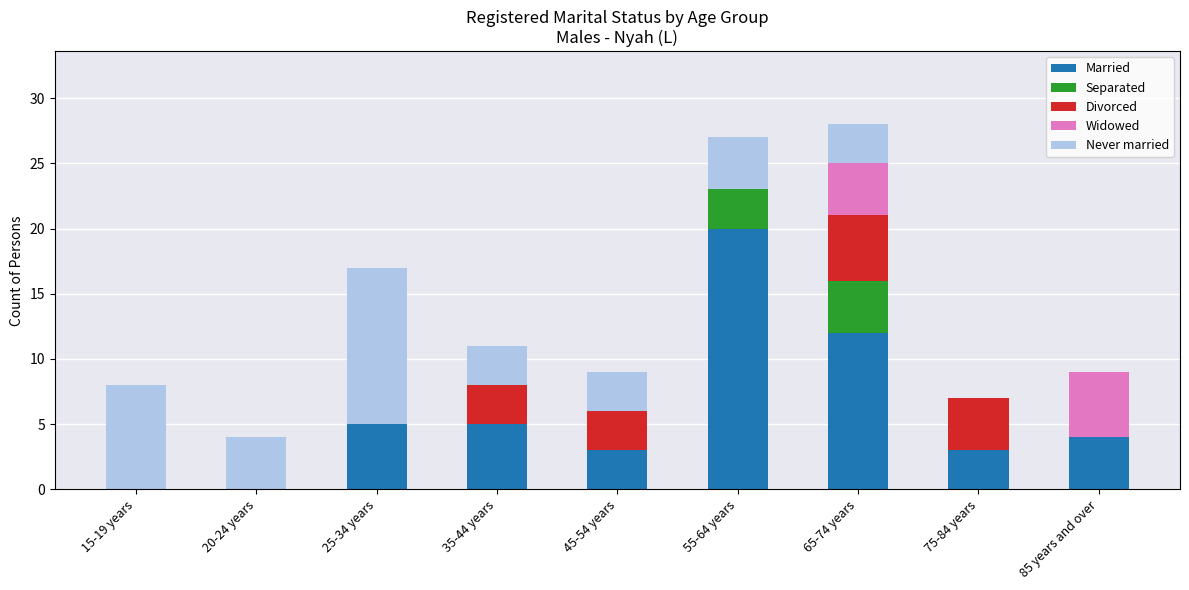

At which label does Married reach its peak?

55-64 years